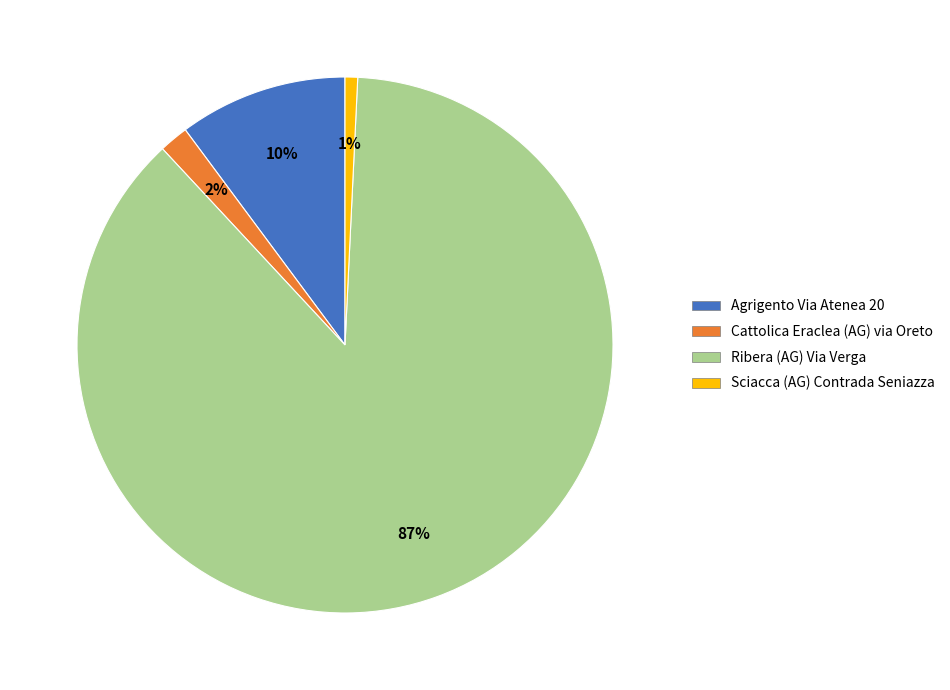

Rank the categories by value from lowest to highest.

Sciacca (AG) Contrada Seniazza, Cattolica Eraclea (AG) via Oreto, Agrigento Via Atenea 20, Ribera (AG) Via Verga